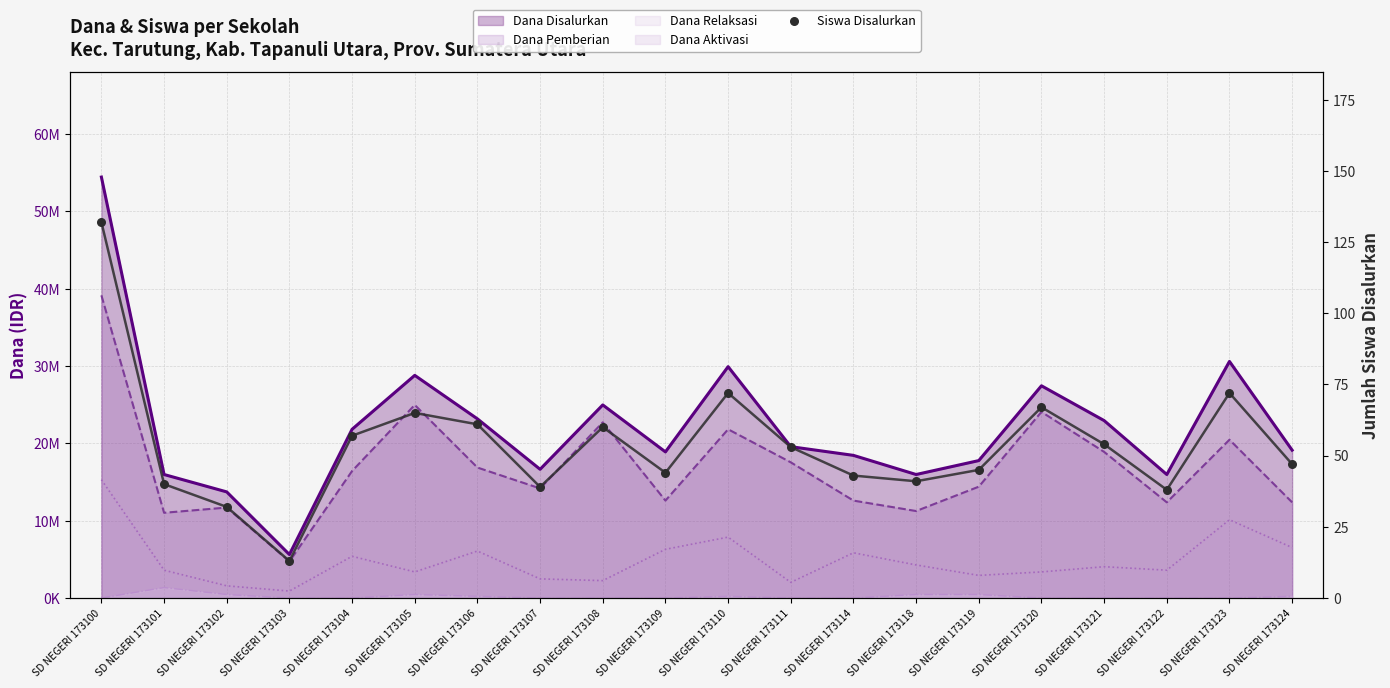

What is the ratio of the value at SD NEGERI 173122 to the value at SD NEGERI 173114?

0.9